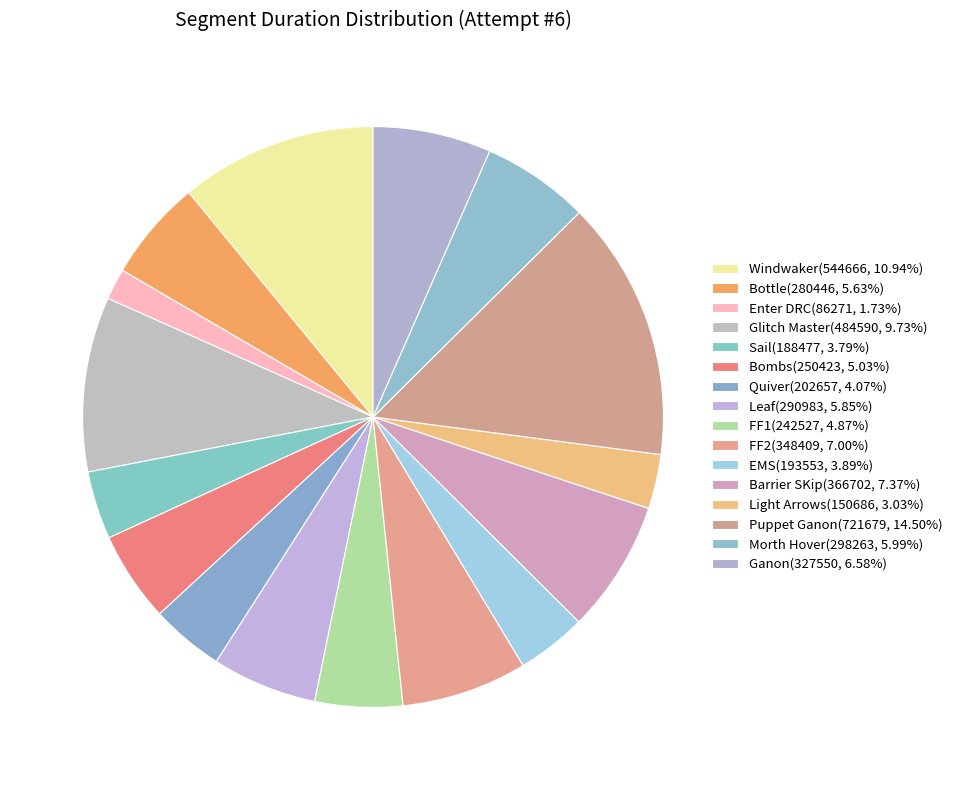

To the nearest percent, what is the difference between the largest and smallest slice percentages?

13%